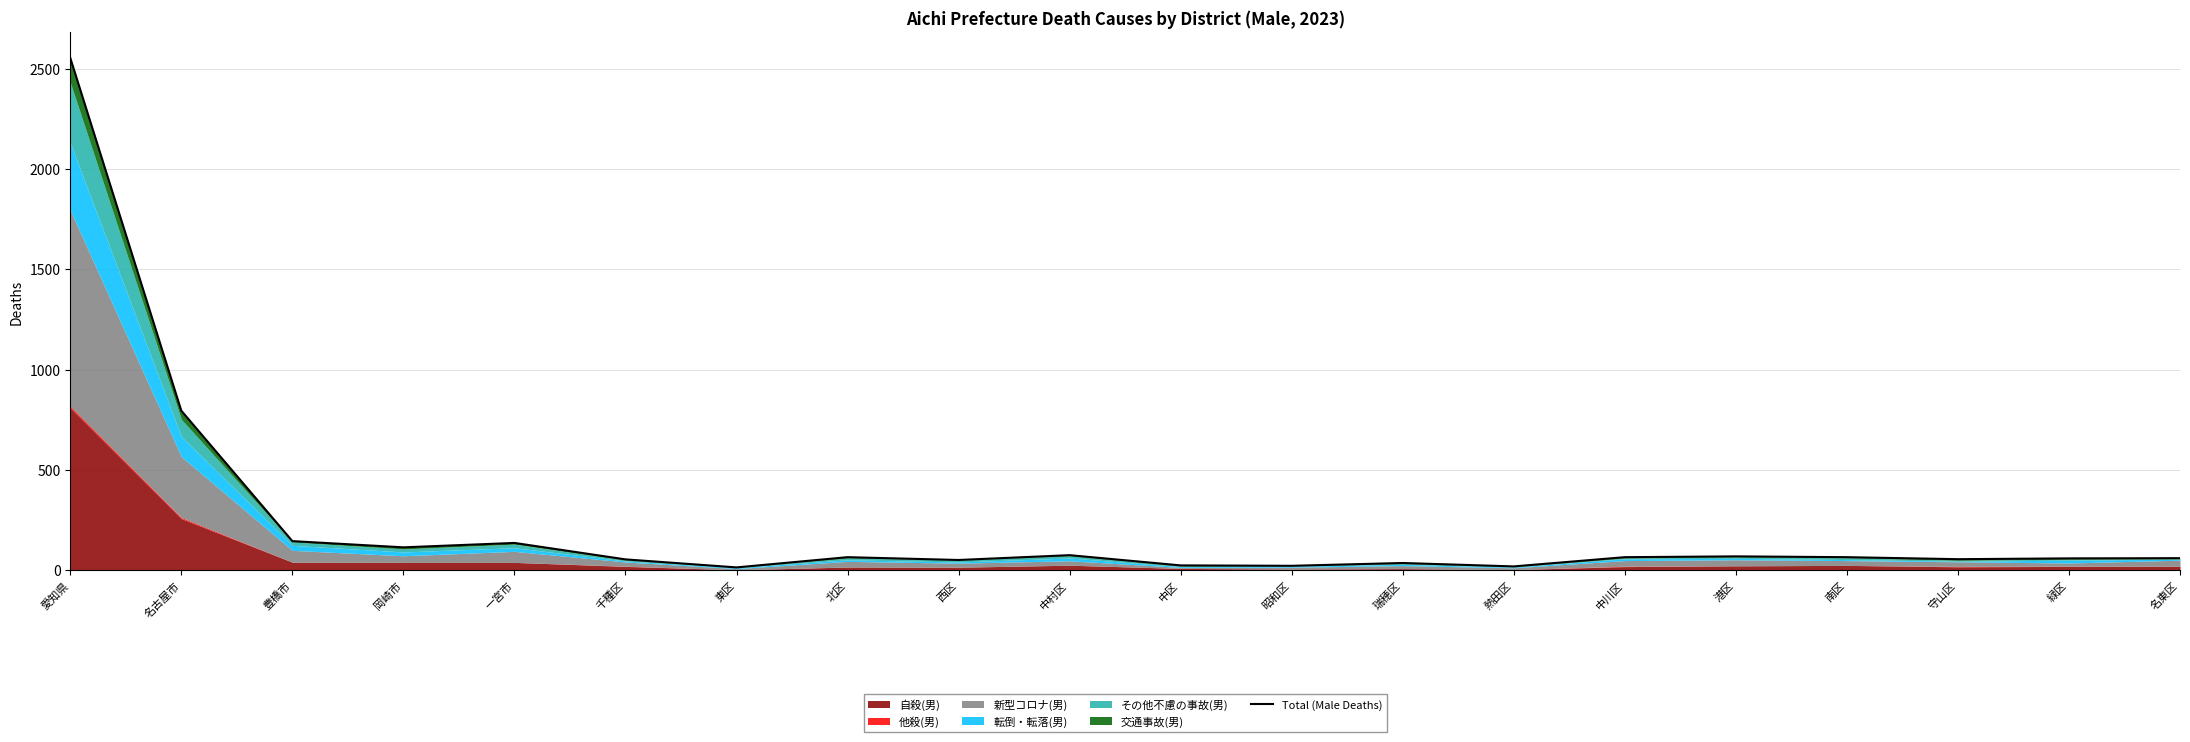

What is the maximum value shown in the chart?

2554